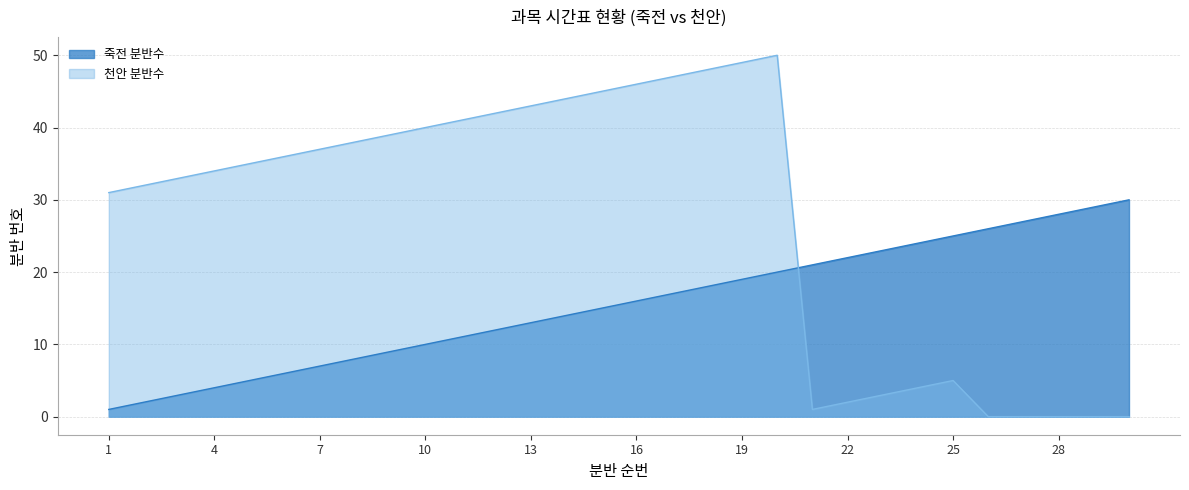

True or false: 천안 분반수 has more than 0 points higher than both neighbors.

True